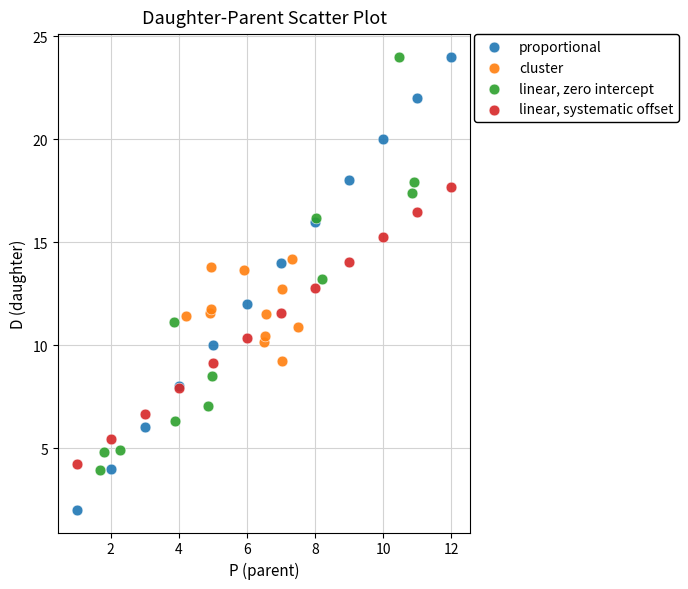

Which series has the largest Y range (max minus min)?

proportional